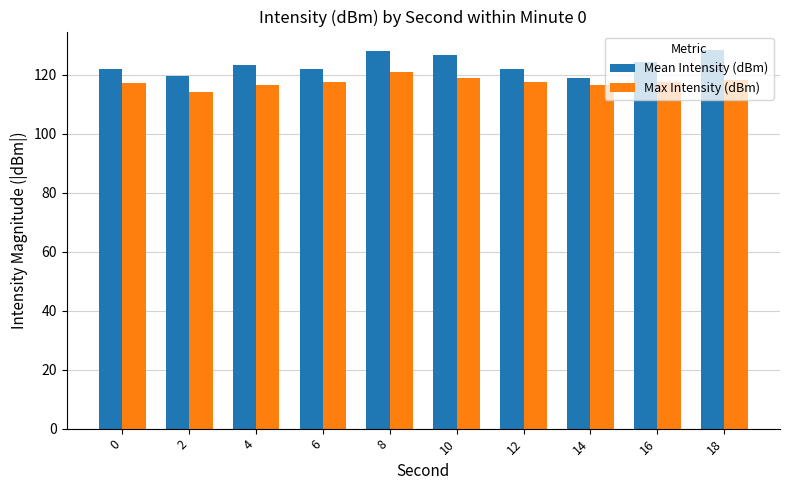

Which series has the largest range (max minus min)?

Mean Intensity (dBm)